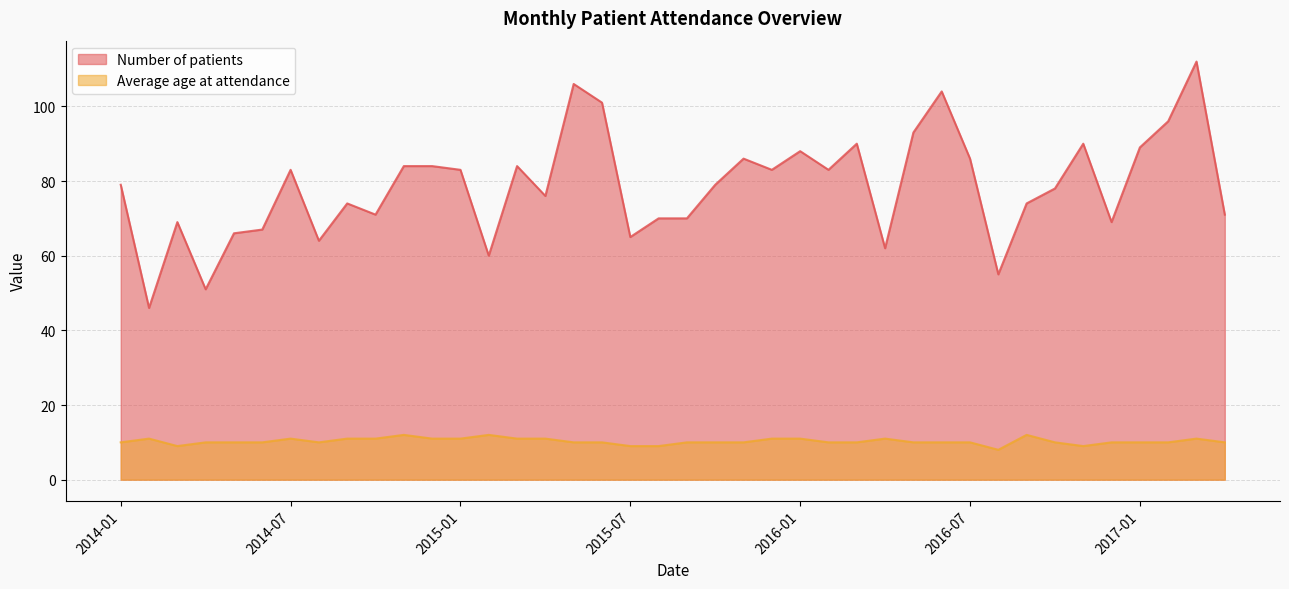

What is the highest value of the Number of patients series?

112